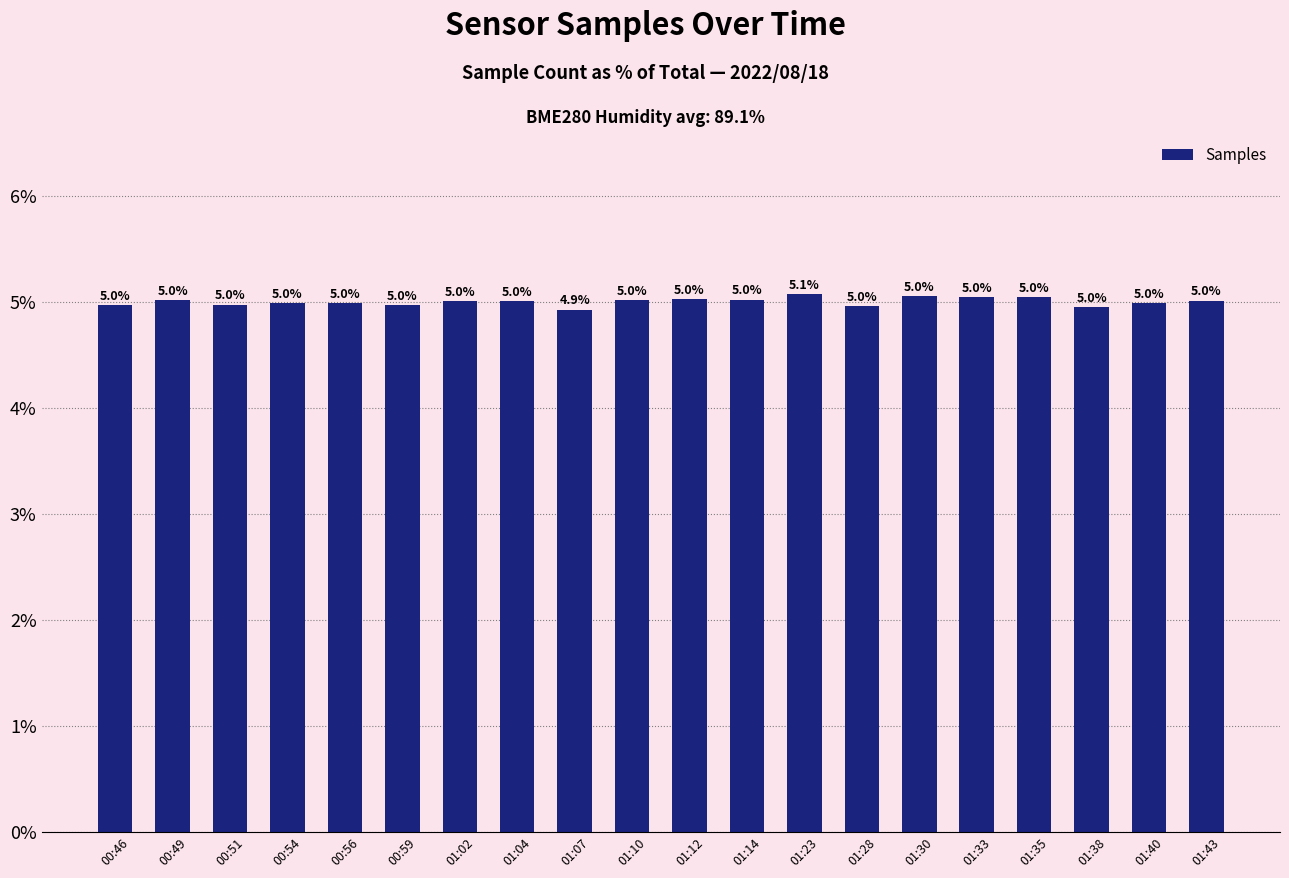

Which label corresponds to the smallest value in the chart?

01:07